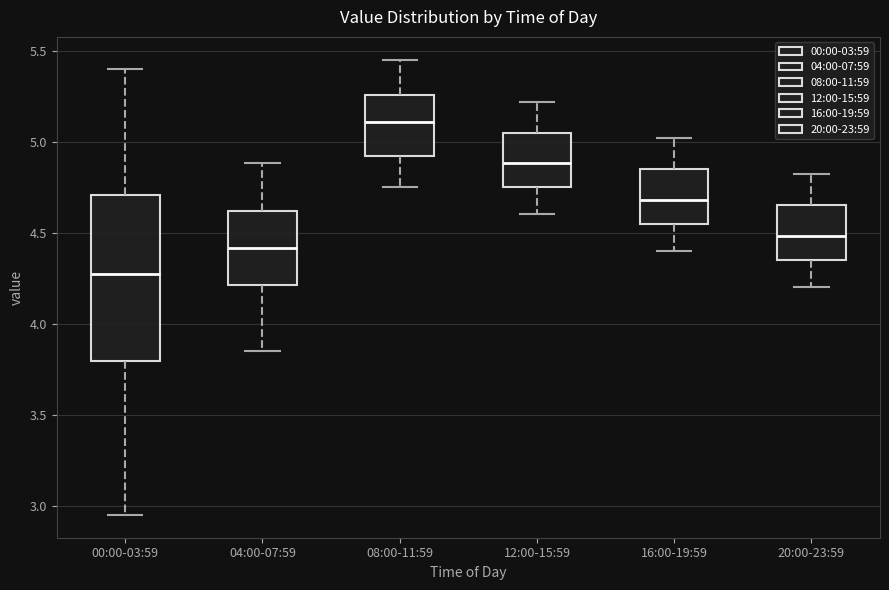

Reading left to right, transcribe this box plot: for each box, give where its median line is, the range the box spans, and where its two whiskers end, as read against the y-axis. The values are not printed on the chart, so give them approximately, as read against the axis.

00:00-03:59: median 4.30, box 3.80 to 4.70, whiskers 2.95 to 5.40
04:00-07:59: median 4.40, box 4.20 to 4.60, whiskers 3.85 to 4.90
08:00-11:59: median 5.10, box 4.90 to 5.25, whiskers 4.75 to 5.45
12:00-15:59: median 4.90, box 4.75 to 5.05, whiskers 4.60 to 5.20
16:00-19:59: median 4.70, box 4.55 to 4.85, whiskers 4.40 to 5.00
20:00-23:59: median 4.50, box 4.35 to 4.65, whiskers 4.20 to 4.80